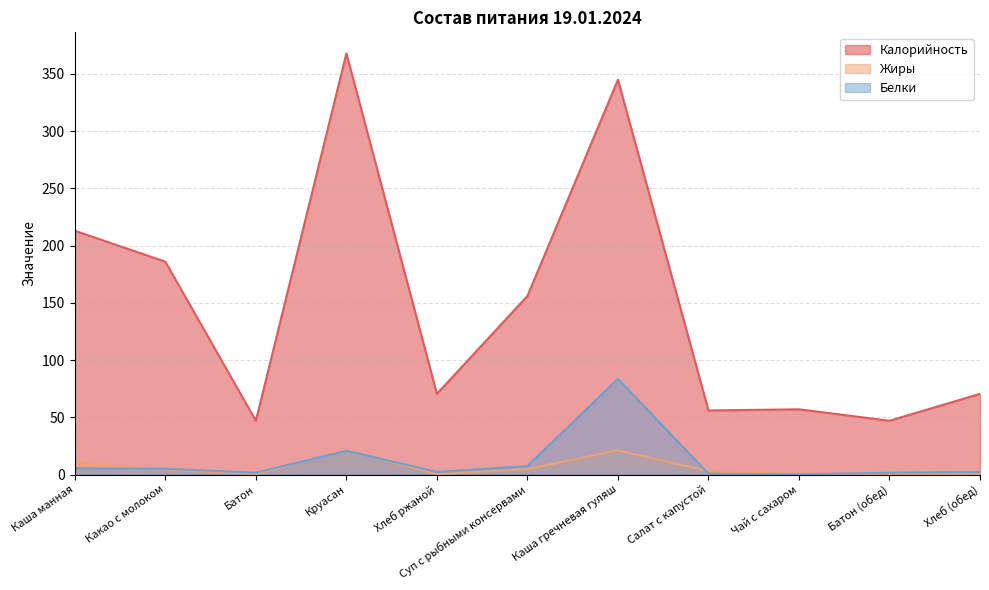

How many values in the Белки series exceed 2?

7